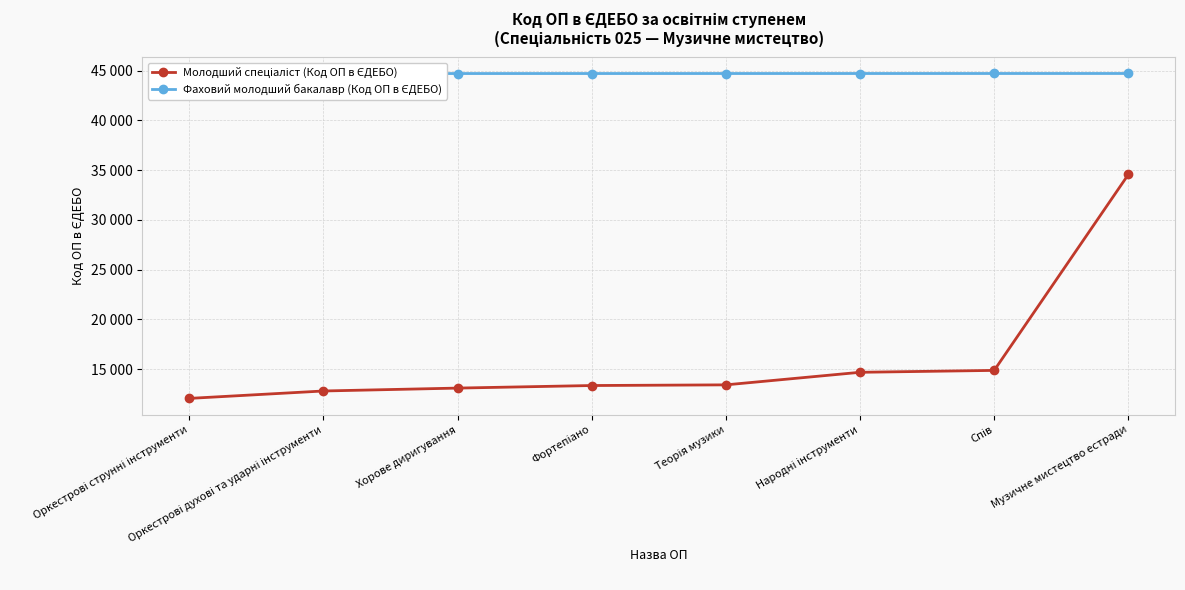

Rank the series by their maximum value, from highest to lowest.

Фаховий молодший бакалавр (Код ОП в ЄДЕБО), Молодший спеціаліст (Код ОП в ЄДЕБО)